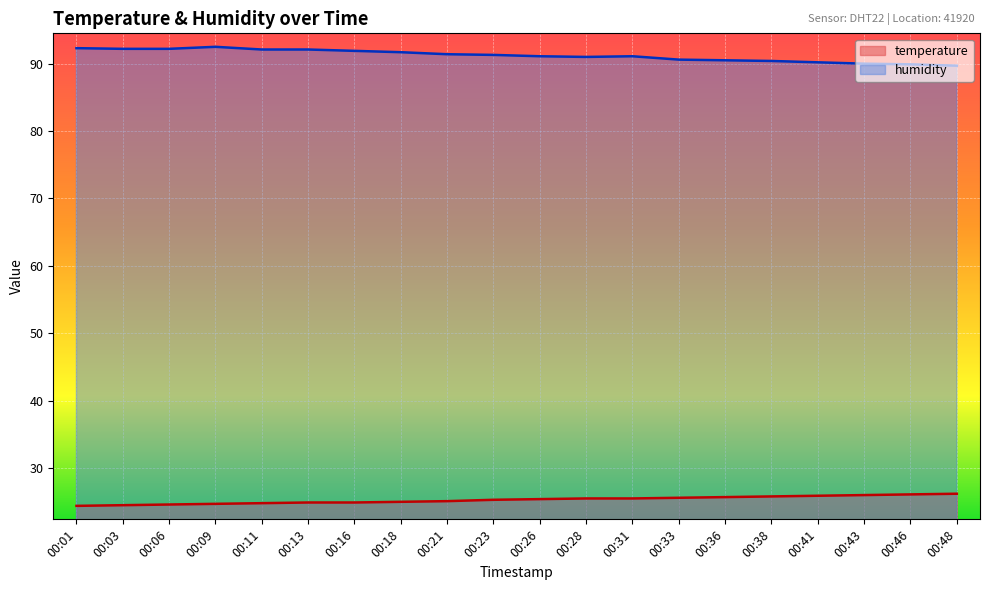

What is the difference between the humidity values at 00:11 and 00:09?

0.4